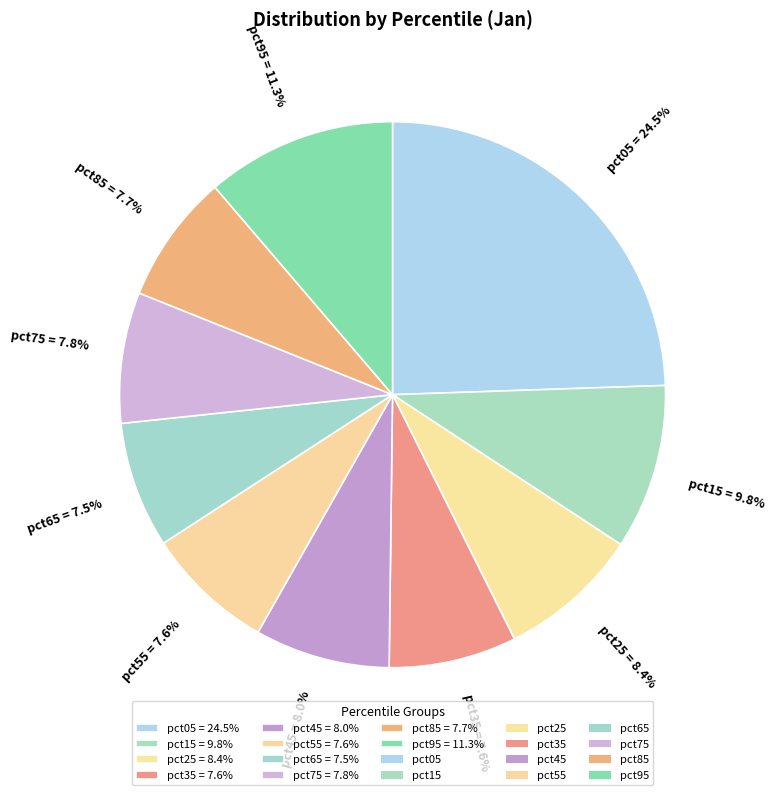

To the nearest percent, what is the difference between the pct95 and pct85 slice percentages?

4%